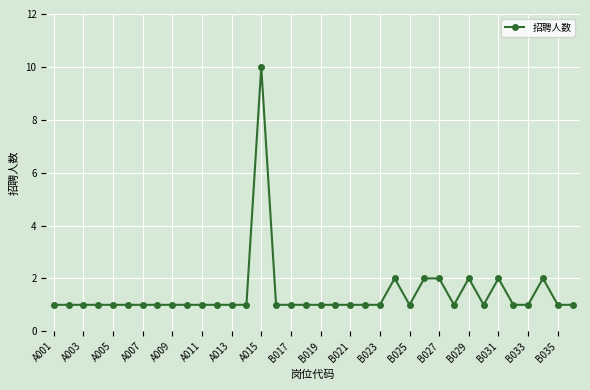

What is the value of the 35th point from the left?

1